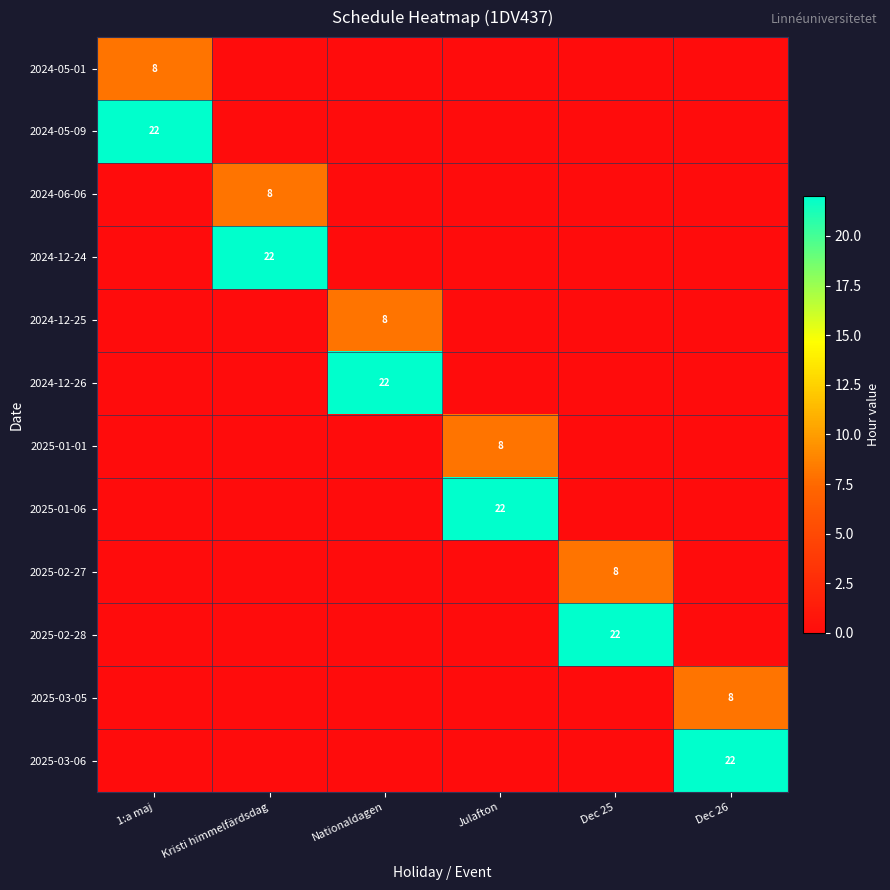

Which series changed the most between Nationaldagen and Dec 25?

2024-12-26